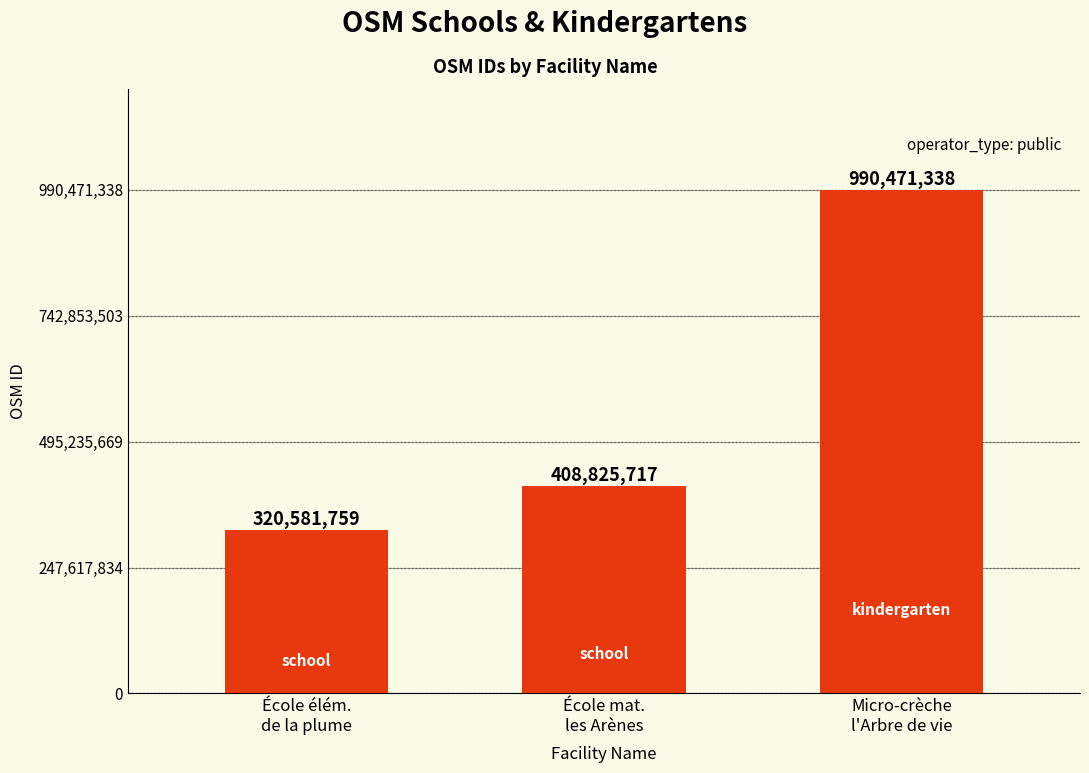

What is the label of the 2nd bar from the right?

École mat.
les Arènes